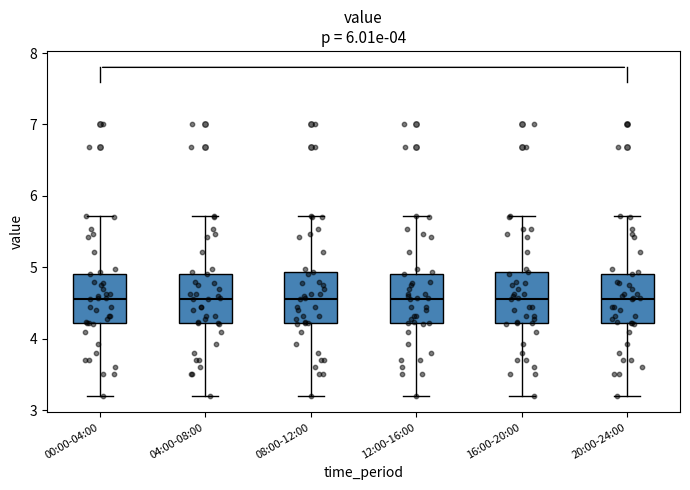

Reading left to right, read every box against the y-axis: the position of its median line, the range the box covers, and the ends of its whiskers. The values are not printed on the chart, so give them approximately, as read against the axis.

00:00-04:00: median 4.6, box 4.2 to 4.9, whiskers 3.2 to 5.7
04:00-08:00: median 4.6, box 4.2 to 4.9, whiskers 3.2 to 5.7
08:00-12:00: median 4.6, box 4.2 to 4.9, whiskers 3.2 to 5.7
12:00-16:00: median 4.6, box 4.2 to 4.9, whiskers 3.2 to 5.7
16:00-20:00: median 4.6, box 4.2 to 4.9, whiskers 3.2 to 5.7
20:00-24:00: median 4.6, box 4.2 to 4.9, whiskers 3.2 to 5.7